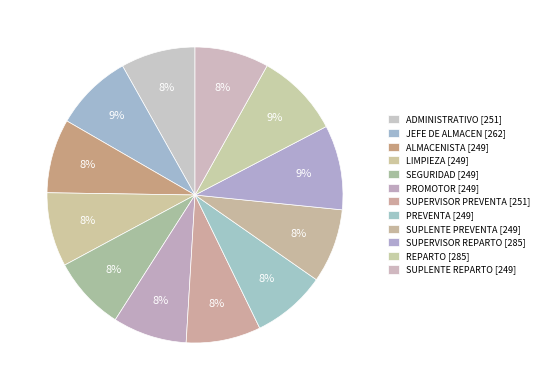

Does ADMINISTRATIVO represent more than half of the total?

No